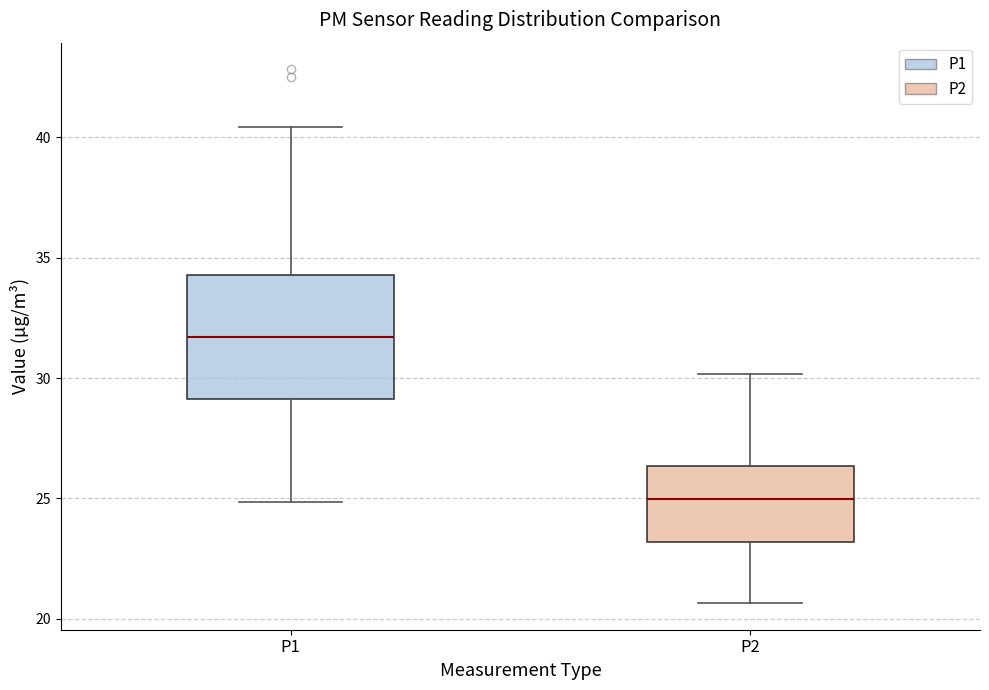

Which box is the tallest, from its lower edge to its upper edge?

P1